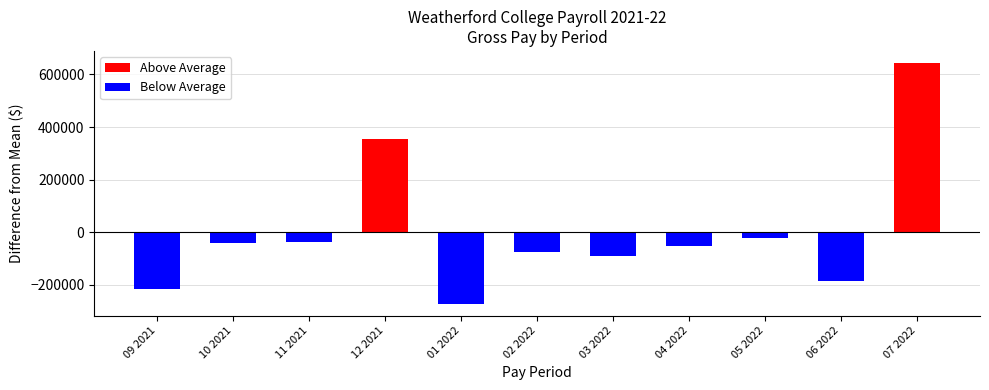

Is it true that Below Average equals -113862.4 at 01 2022?

False